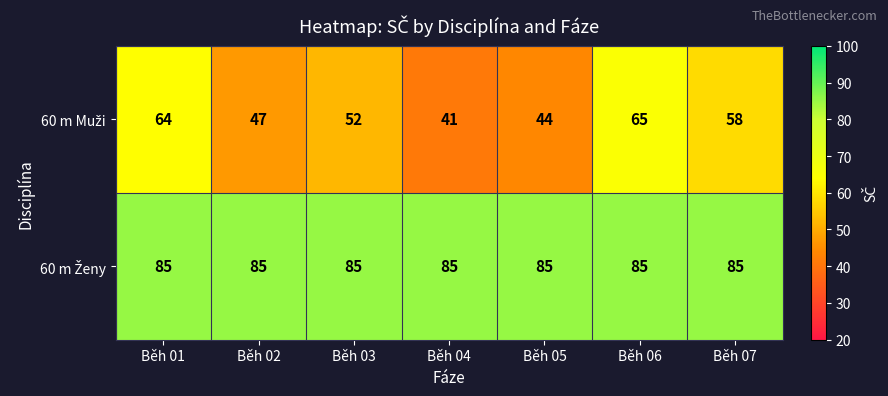

What is the spread (max minus min) of values at Běh 07?

27